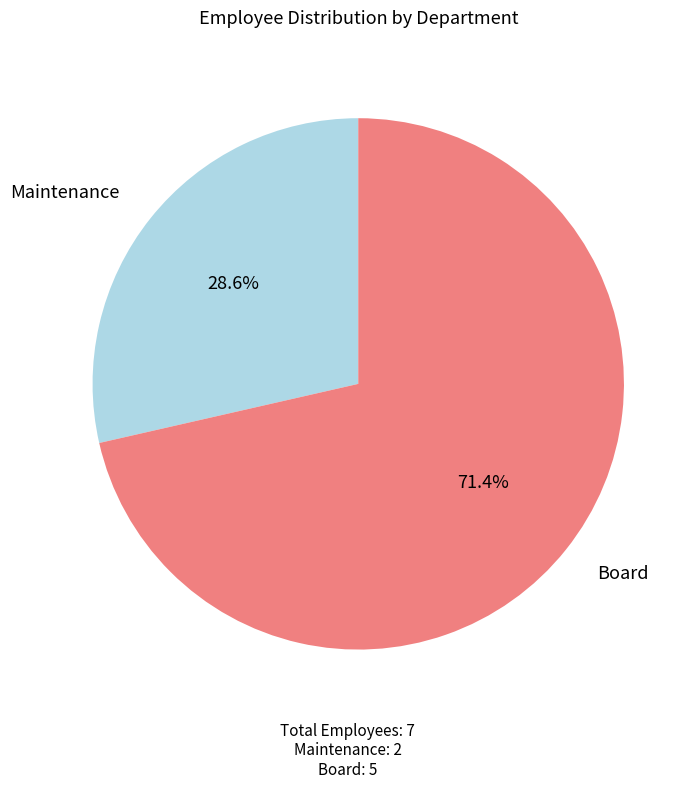

Is there a majority slice in this chart?

Yes